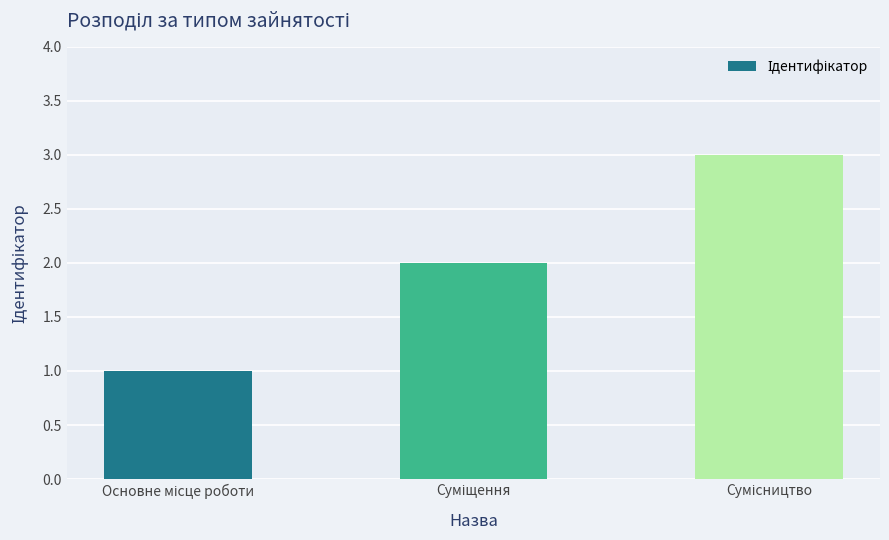

How many distinct data groups are displayed?

1